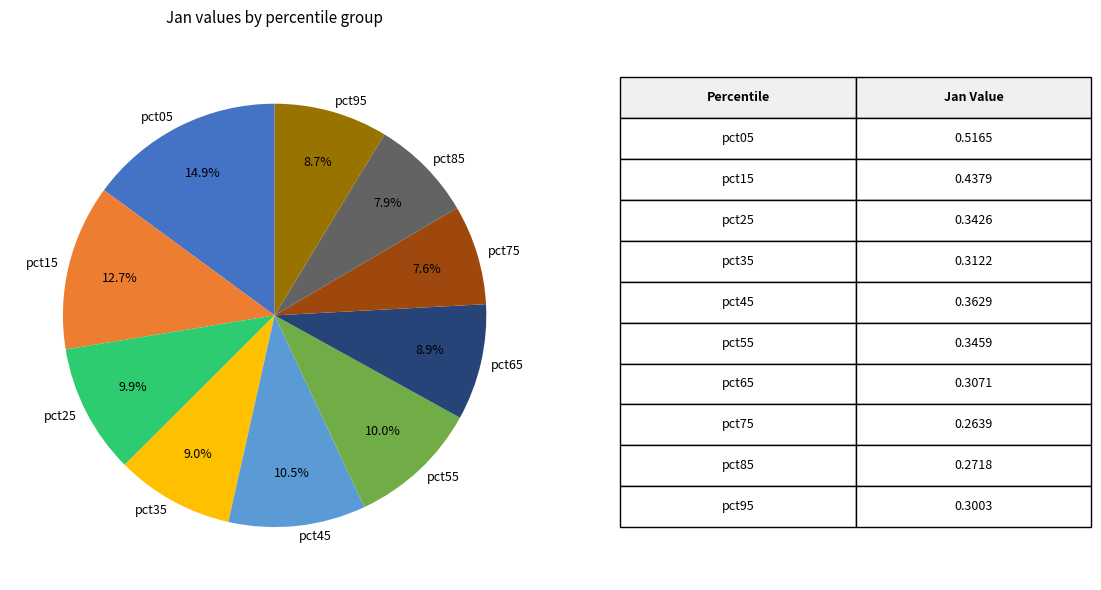

Is pct85 the majority of the pie?

No